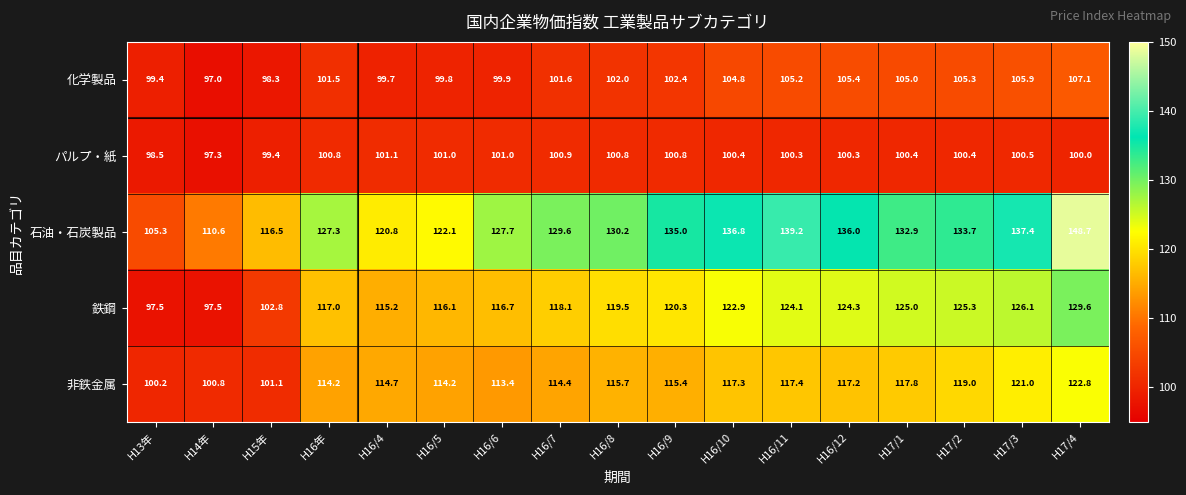

What is the difference between the second highest and second lowest values in the 非鉄金属 series?

20.2